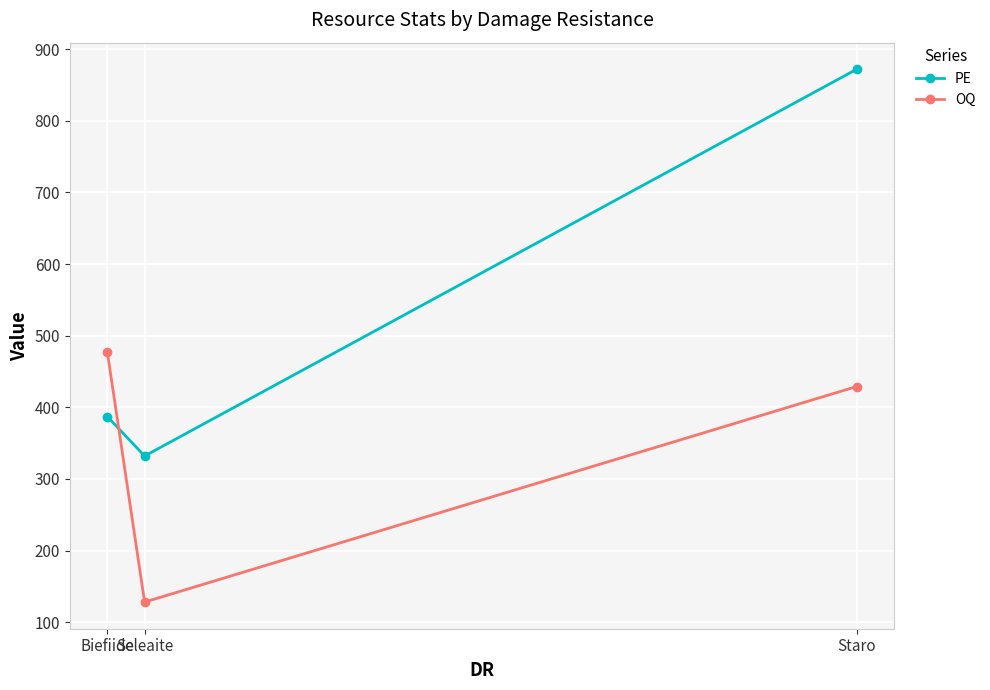

Between Biefiide and Staro, which series saw the biggest shift?

PE